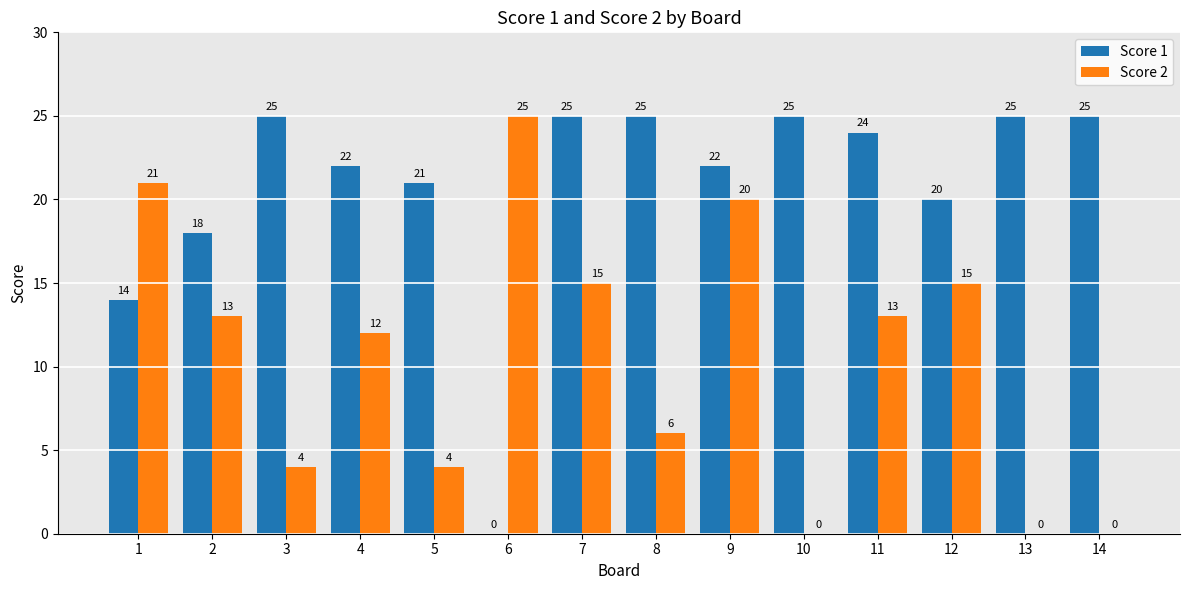

How many groups of bars are there?

14